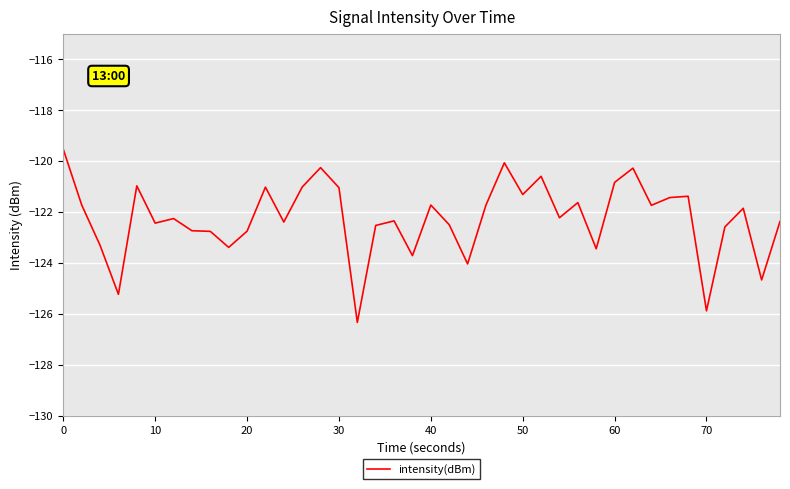

Does the chart have visible grid lines?

Yes